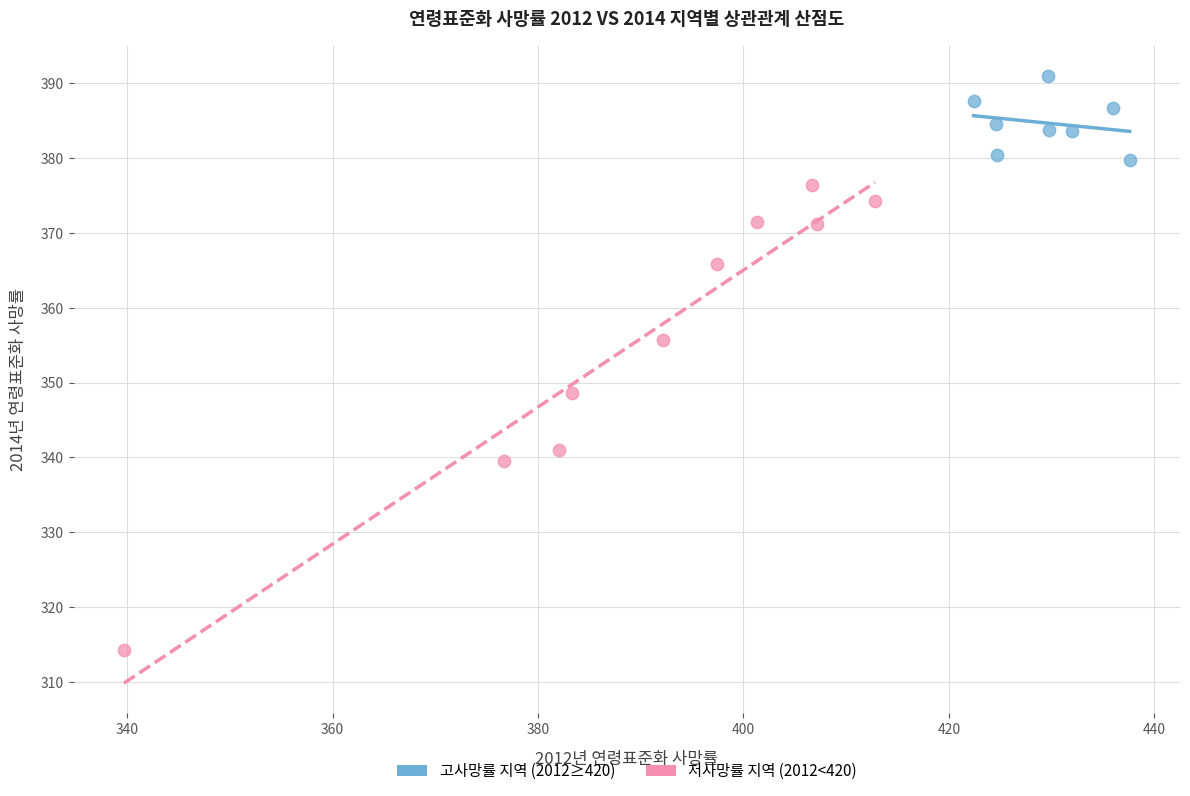

Which series contains the highest Y value?

고사망률 지역 (2012≥420)